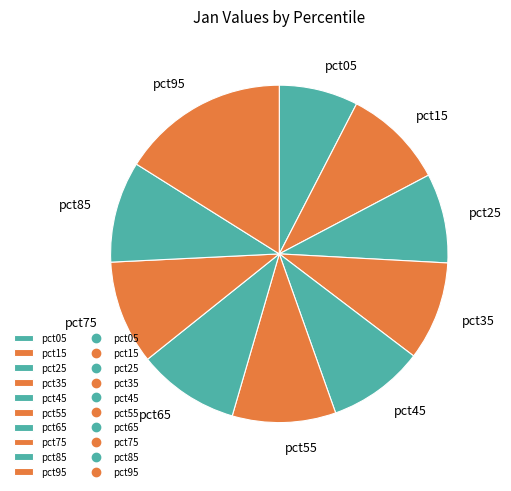

Which slice is the largest?

pct95